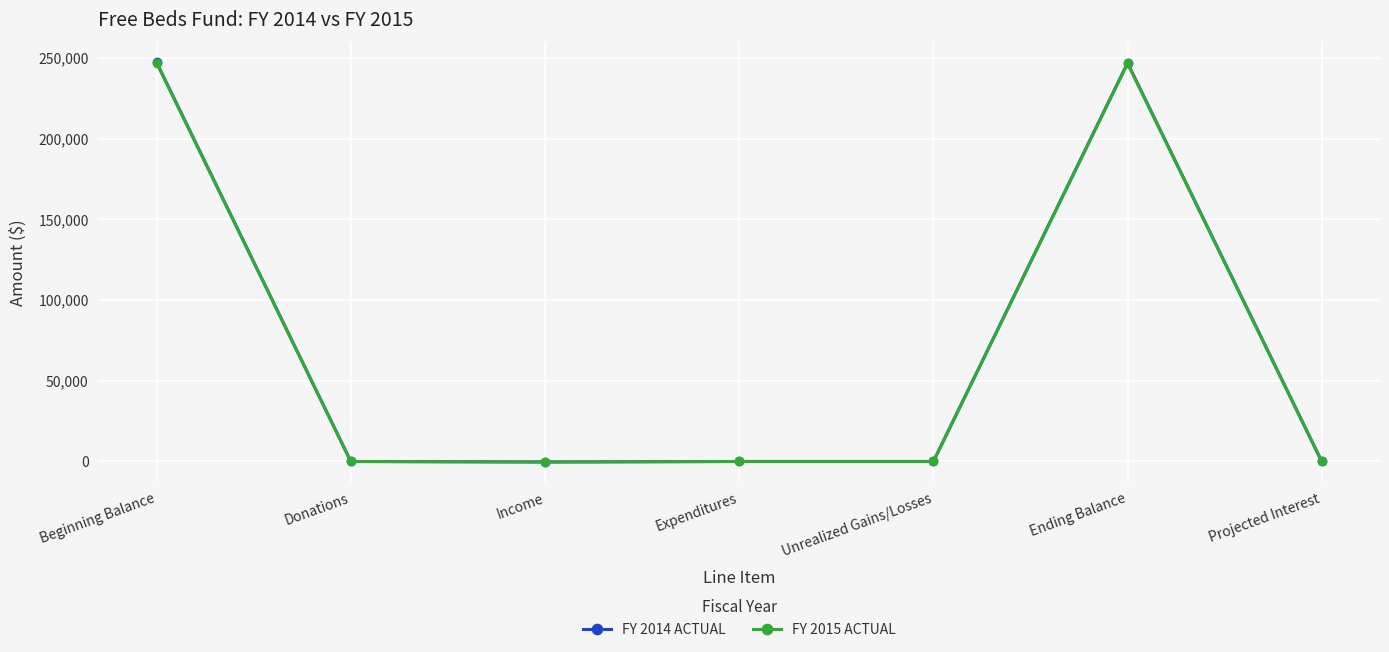

The FY 2014 ACTUAL series shows -170764 at Expenditures. True or false?

False